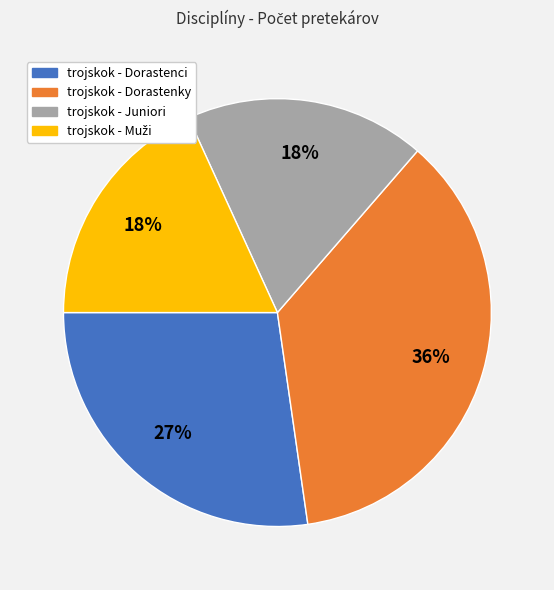

What percentage is the trojskok - Dorastenky slice, to the nearest percent?

36%